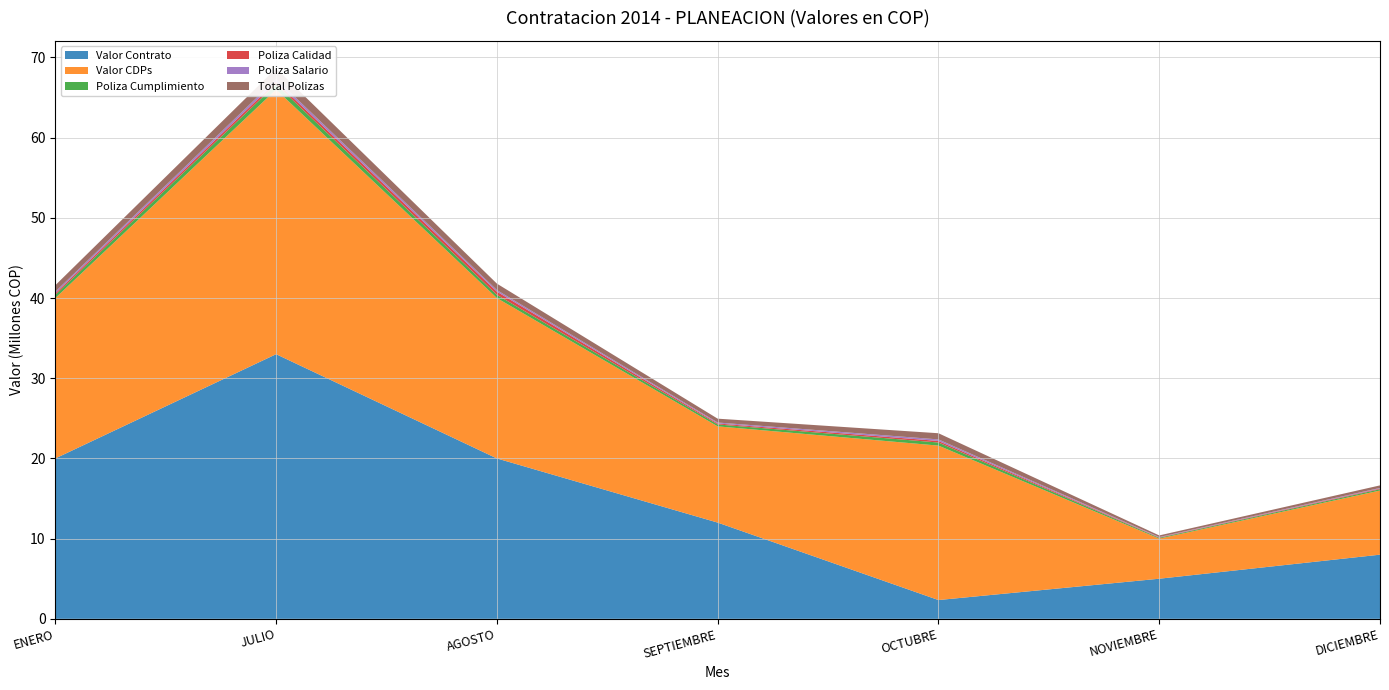

Reading left to right, extract all data points from this chart.

Valor Contrato: 20000000	33000000	20000000	12000000	2341356	5000000	8000000
Valor CDPs: 20000000	33000000	20000000	12000000	19259789	5000000	8000000
Poliza Cumplimiento: 400000	660000	400000	240000	385000	100000	160000
Poliza Calidad: 200000	330000	400000	120000	193000	50000	80000
Poliza Salario: 200000	330000	200000	120000	193000	50000	80000
Total Polizas: 800000	1320000	800000	480000	771000	200000	320000